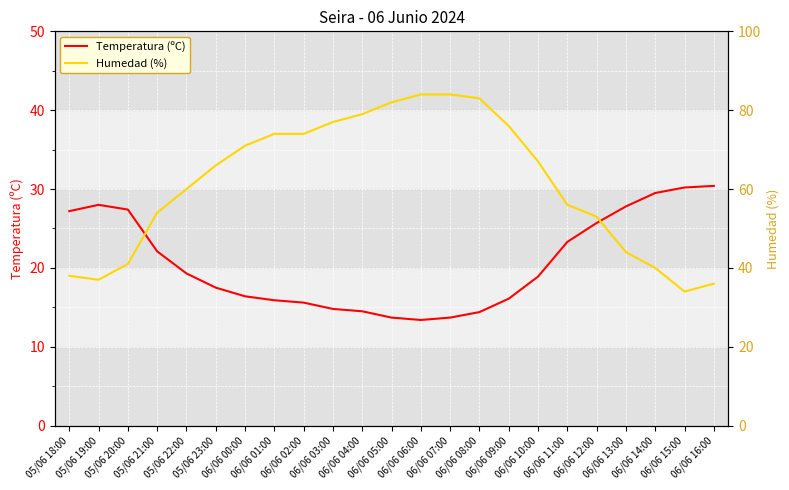

What is the value of the Humedad (%) point at the 14th from the left?

84.0